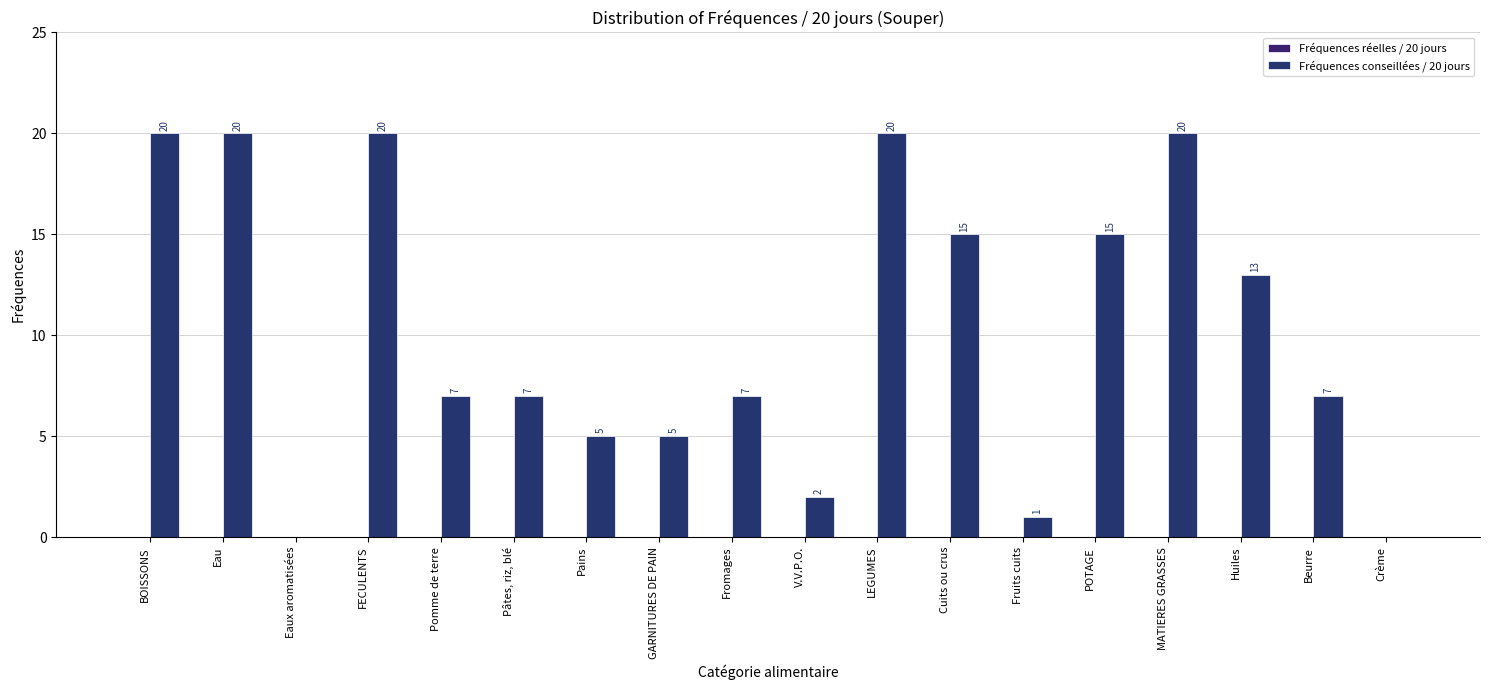

Reading left to right, list all the values displayed in this chart.

Fréquences réelles / 20 jours: BOISSONS=0	Eau=0	Eaux aromatisées=0	FECULENTS=0	Pomme de terre=0	Pâtes, riz, blé=0	Pains=0	GARNITURES DE PAIN=0	Fromages=0	V.V.P.O.=0	LEGUMES=0	Cuits ou crus=0	Fruits cuits=0	POTAGE=0	MATIERES GRASSES=0	Huiles=0	Beurre=0	Crème=0
Fréquences conseillées / 20 jours: BOISSONS=20	Eau=20	Eaux aromatisées=0	FECULENTS=20	Pomme de terre=7	Pâtes, riz, blé=7	Pains=5	GARNITURES DE PAIN=5	Fromages=7	V.V.P.O.=2	LEGUMES=20	Cuits ou crus=15	Fruits cuits=1	POTAGE=15	MATIERES GRASSES=20	Huiles=13	Beurre=7	Crème=0